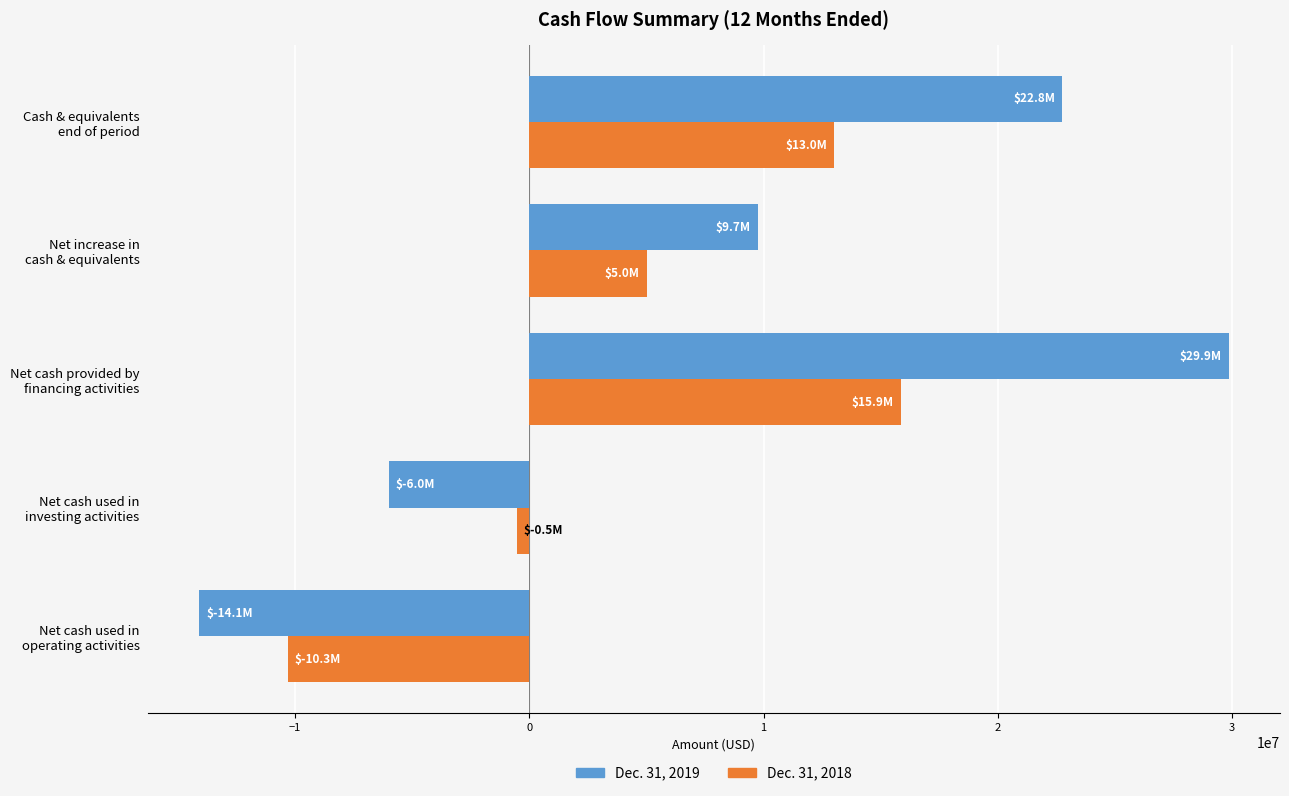

What is the lowest value of the Dec. 31, 2019 series?

-14092066